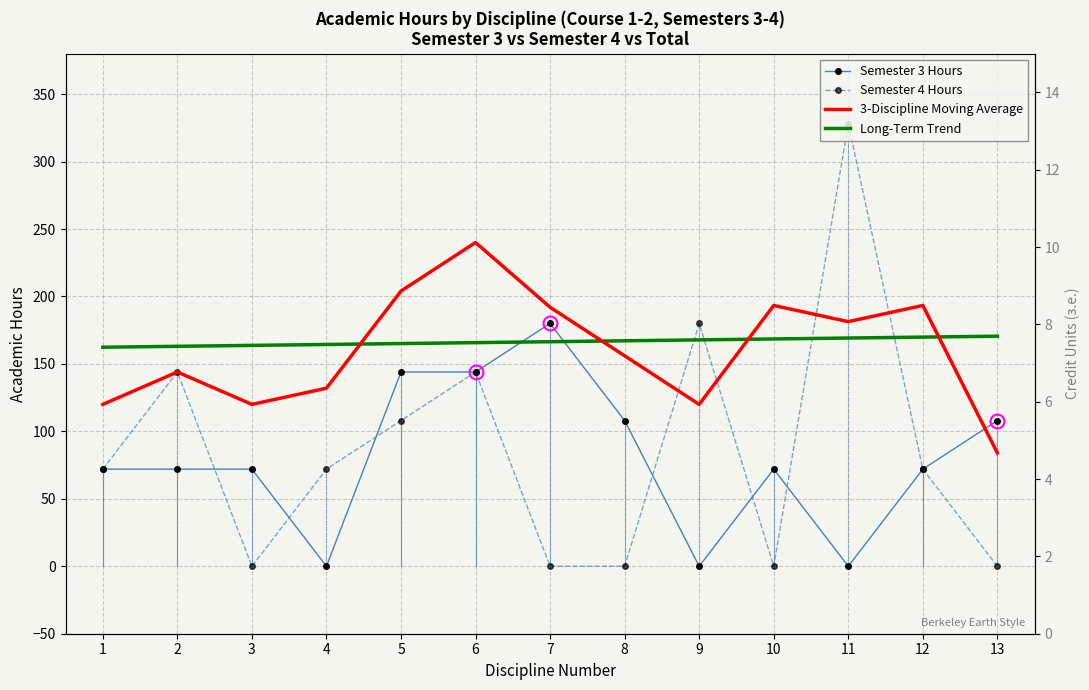

How many intersections are there between Long-Term Trend and Semester 3 Hours?

2